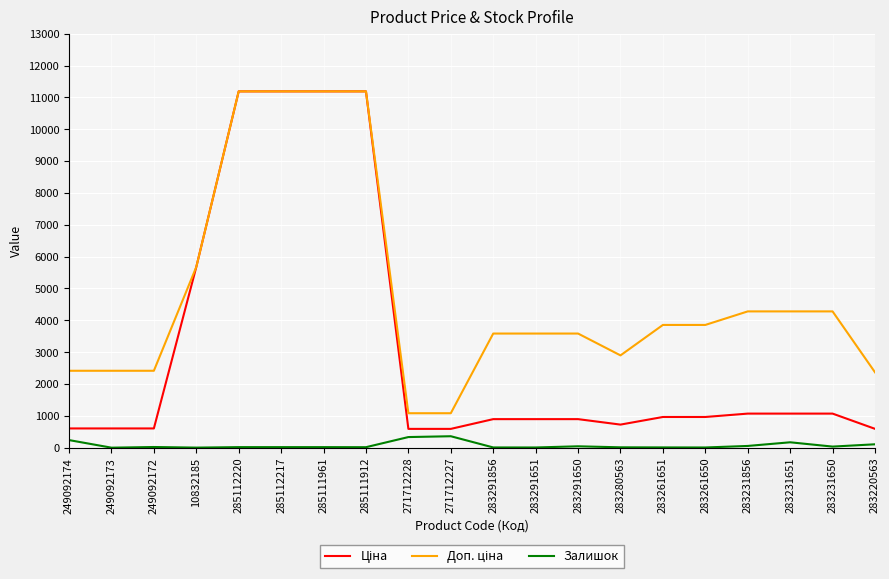

What is the greatest value displayed?

11188.2